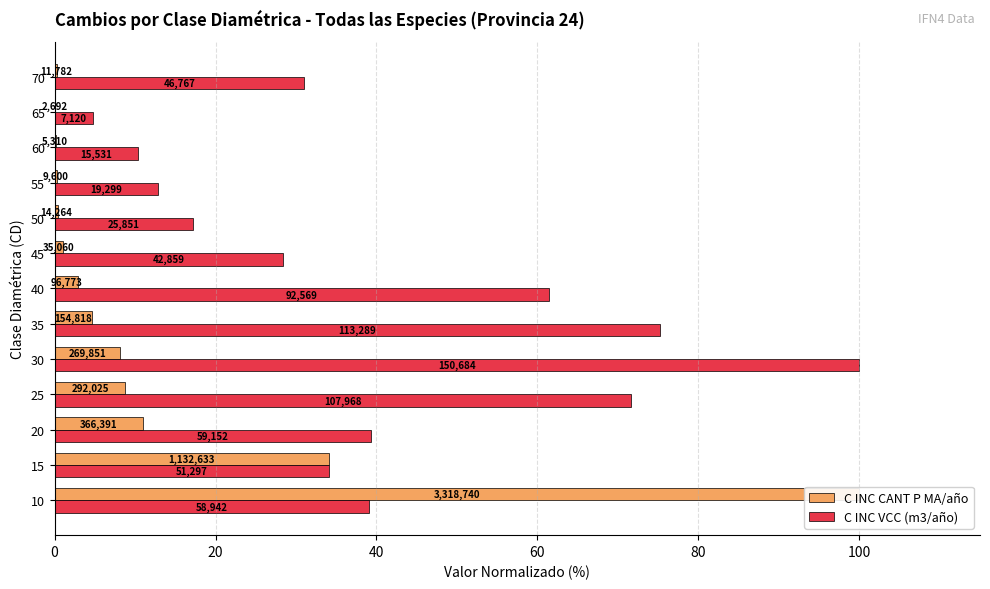

Is it true that C INC CANT P MA/año equals 48.6 at 15?

False